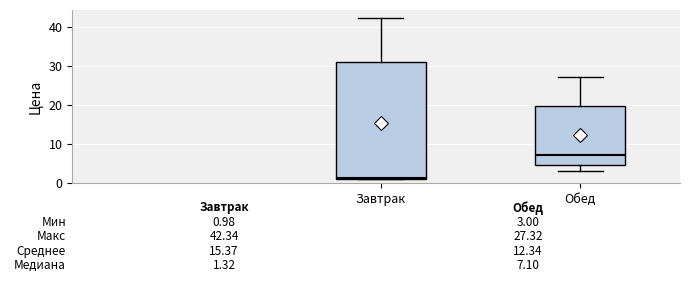

Which box's median line is the lowest?

Завтрак